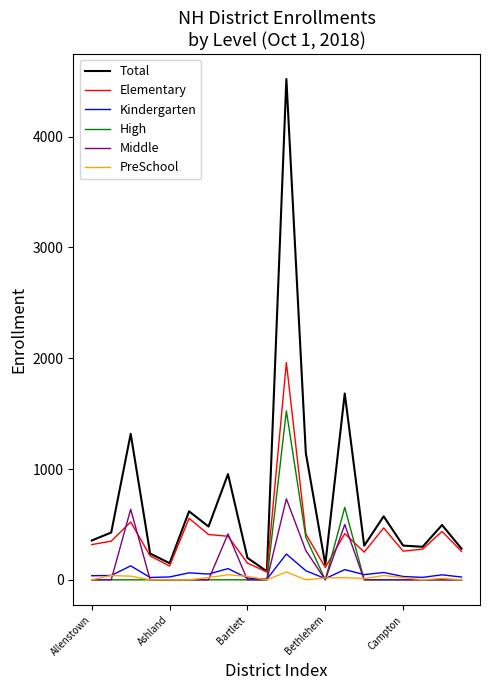

Which series has the widest spread of values?

Total